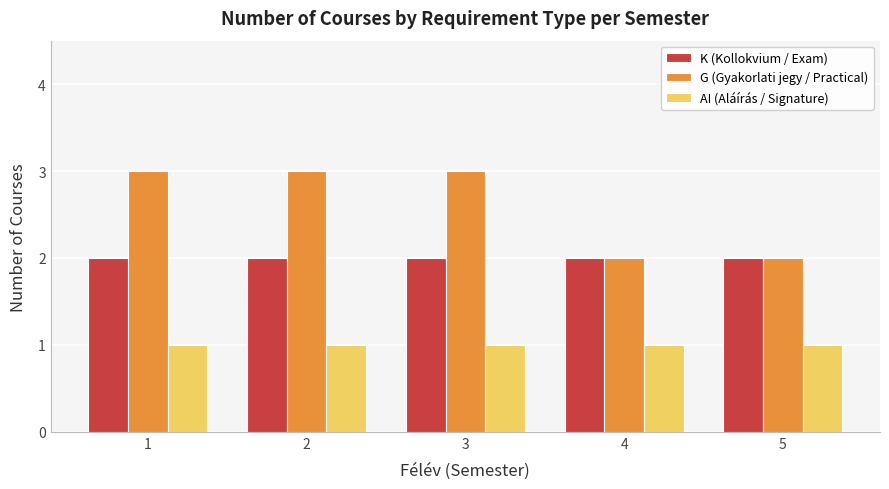

What are all the series names shown in the legend?

K (Kollokvium / Exam), G (Gyakorlati jegy / Practical), AI (Aláírás / Signature)